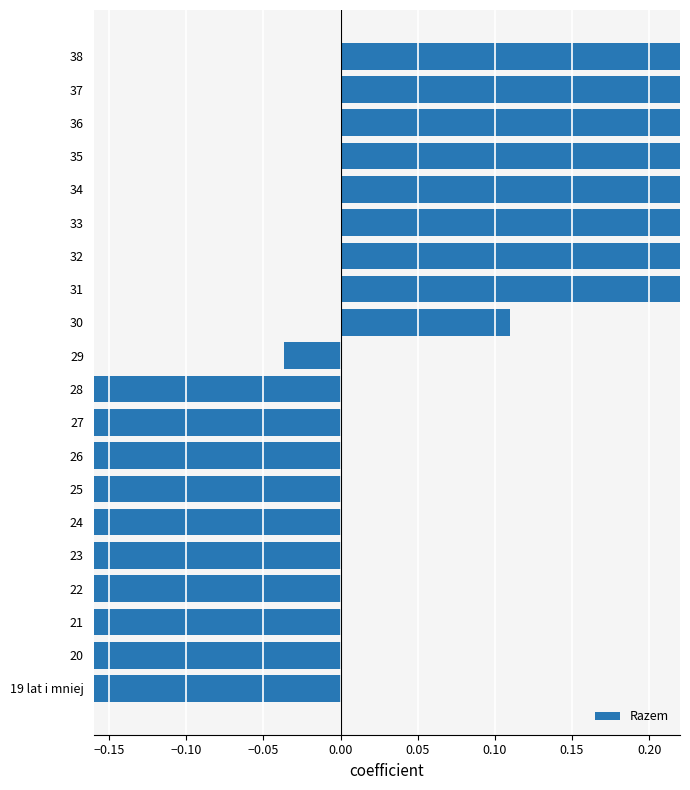

What value does the data have at 28?

-0.2